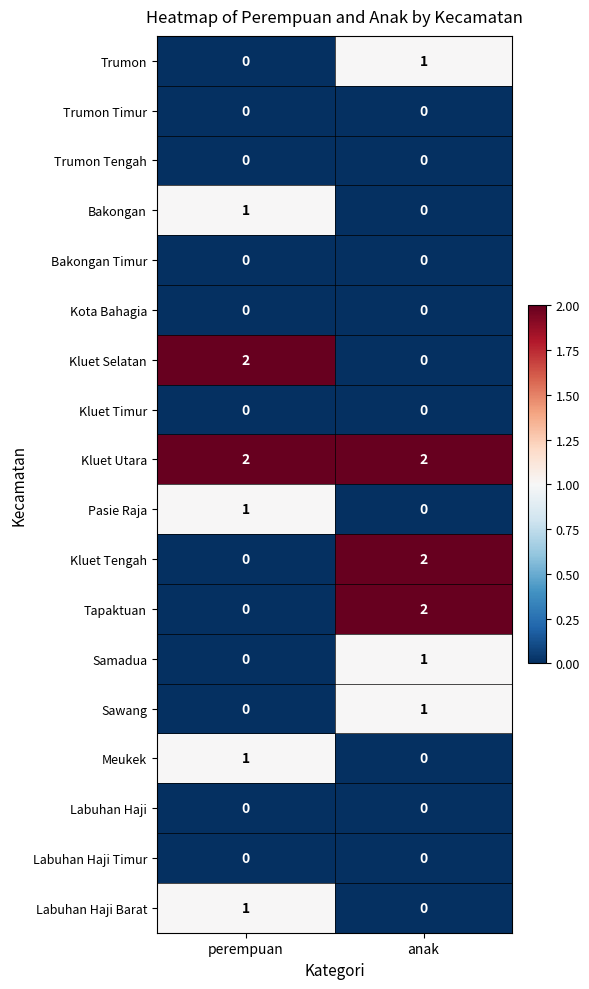

List the labels in order of Tapaktuan value, largest first.

anak, perempuan